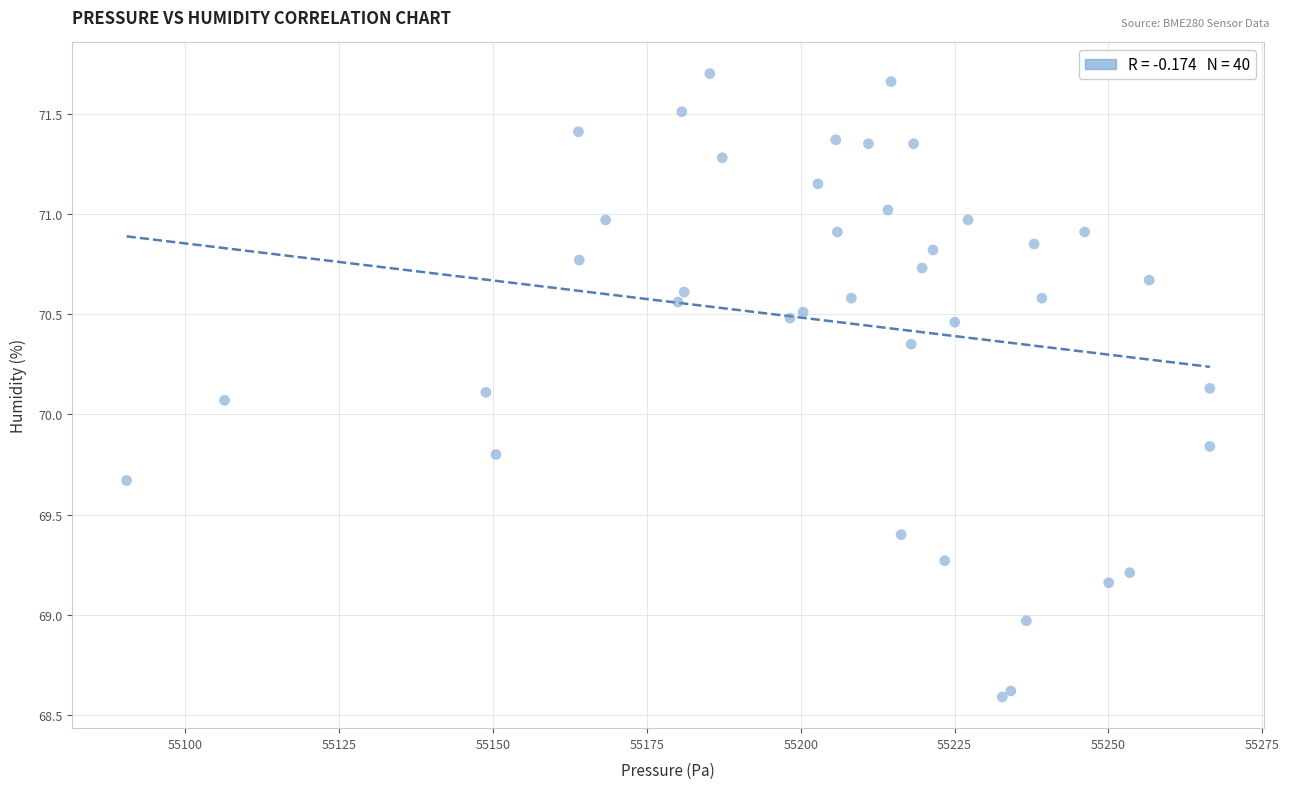

What Y value in the scatter plot is closest to 70?

70.1